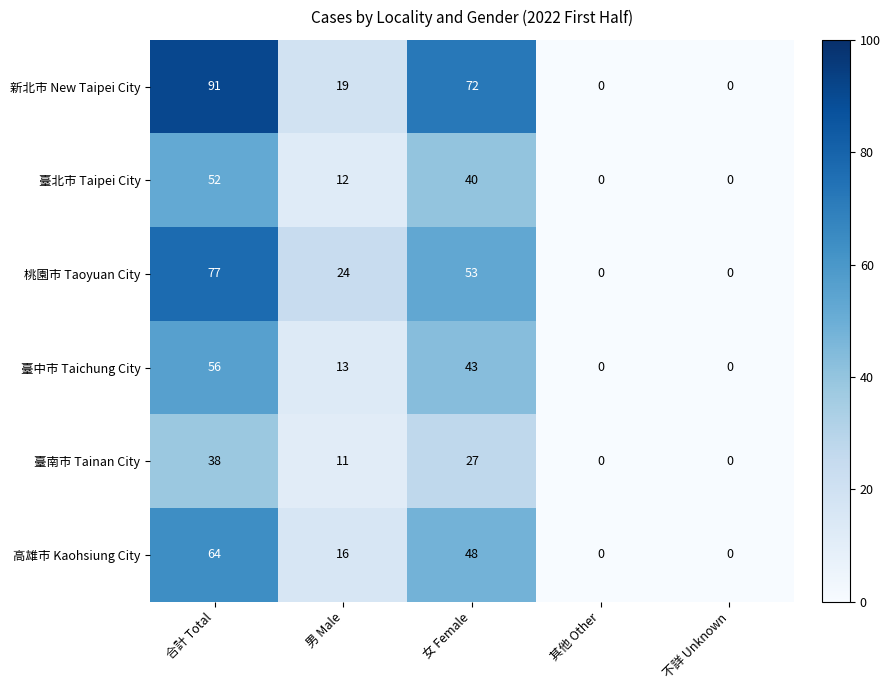

Where is 臺北市 Taipei City nearest to the value 26?

男 Male